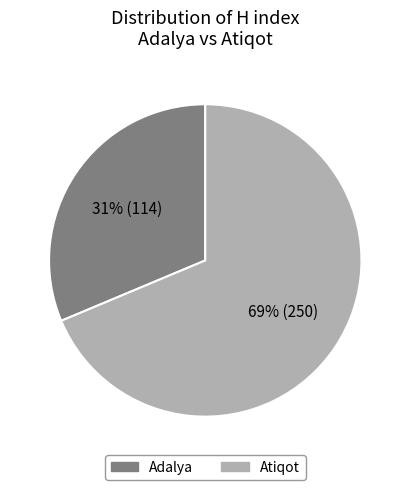

To the nearest percent, what portion does Atiqot represent?

69%